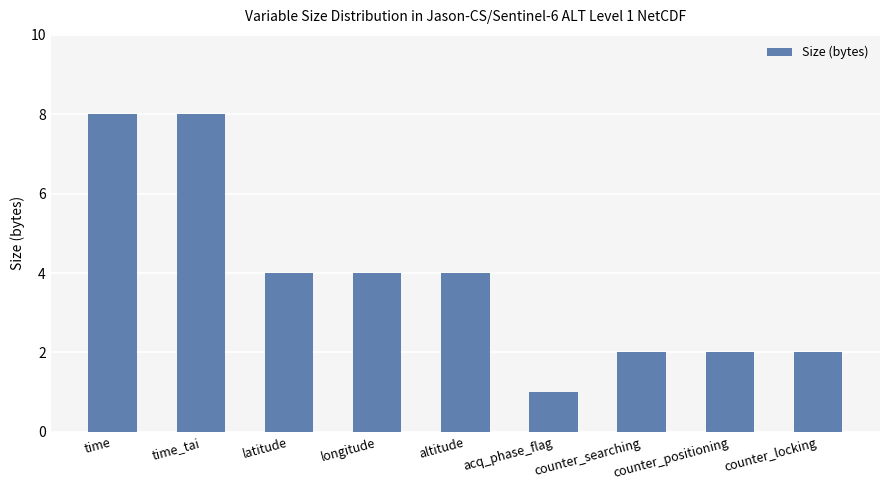

Reading right to left, list all the values displayed in this chart.

2	2	2	1	4	4	4	8	8